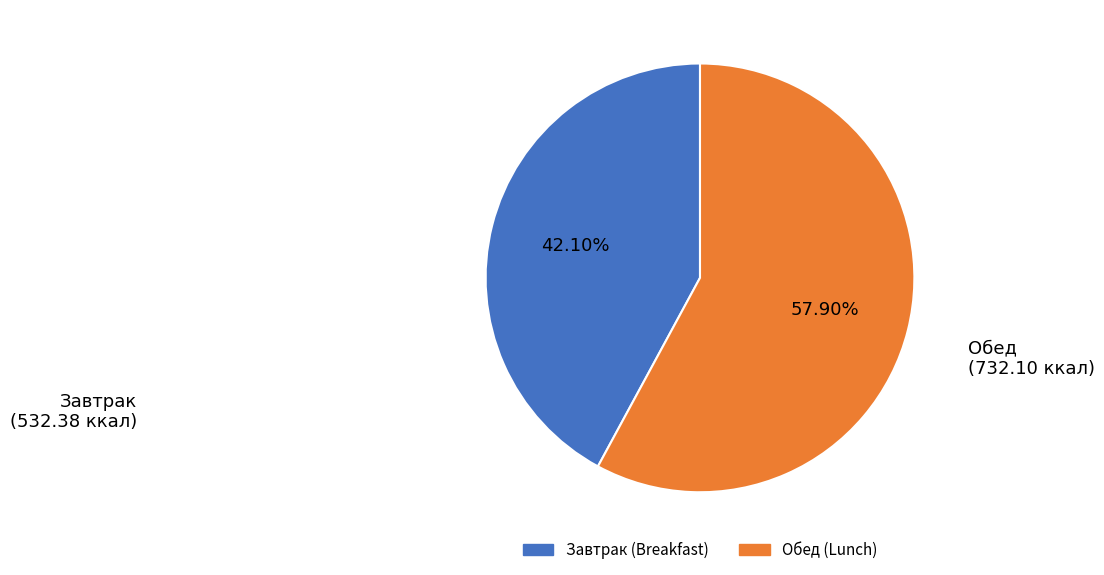

Is there any slice that represents more than half of the pie?

Yes